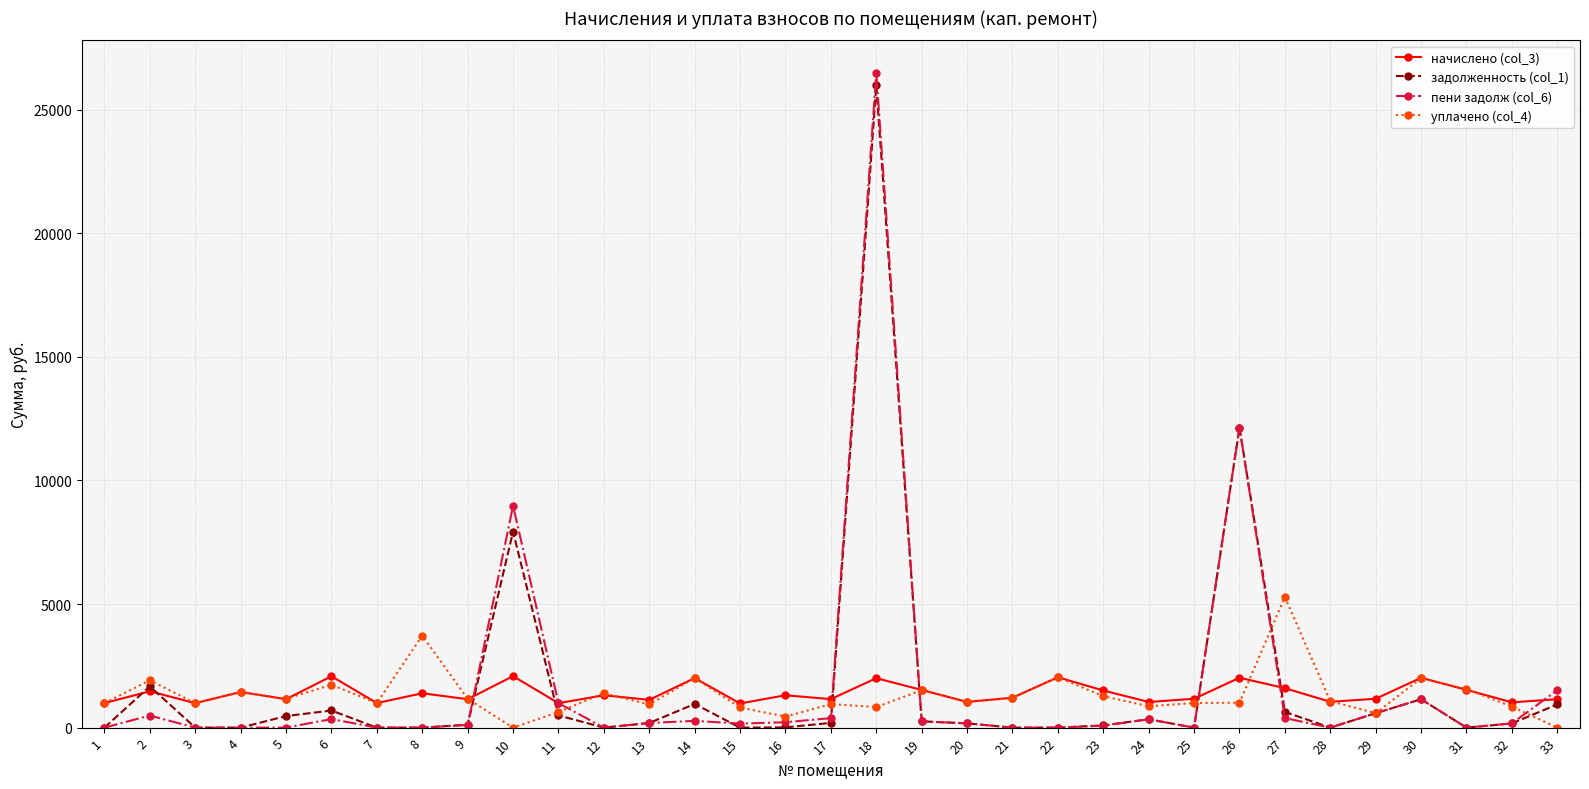

What is the difference between the задолженность (col_1) values at 10 and 18?

18050.6